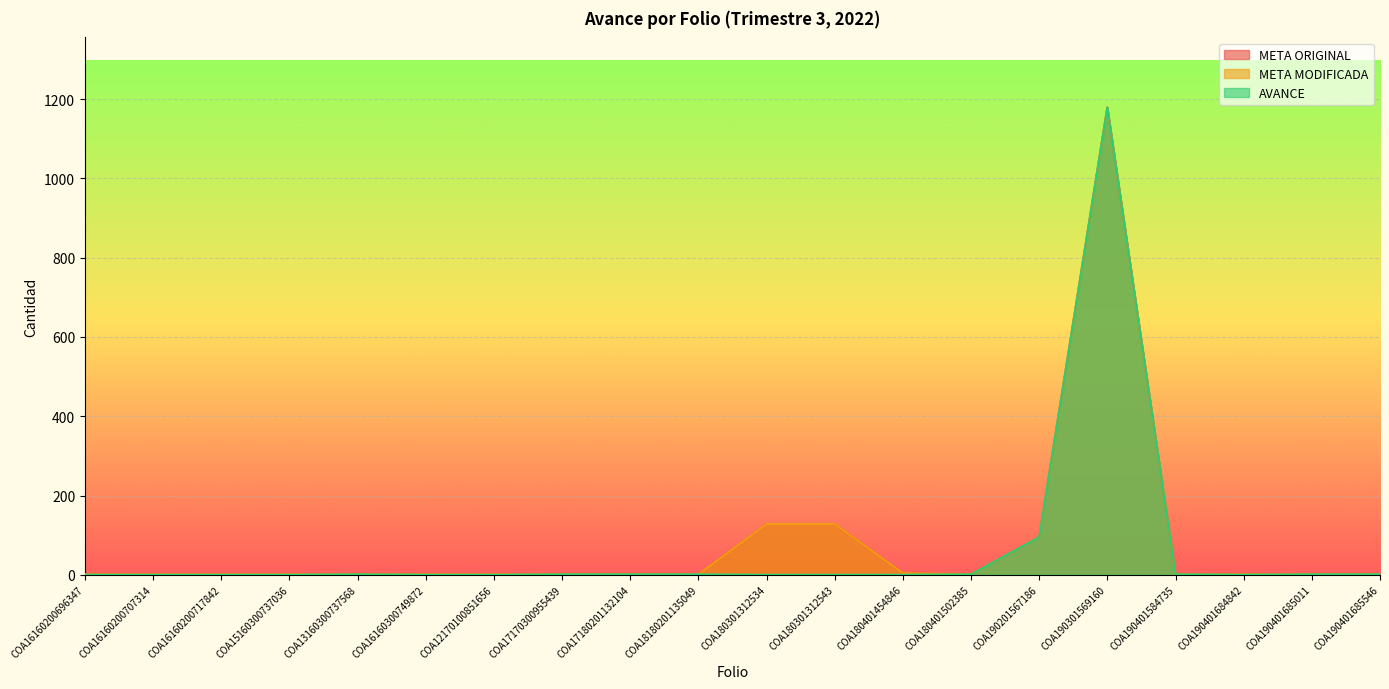

The META MODIFICADA series shows 2 at COA17170300955439. True or false?

False